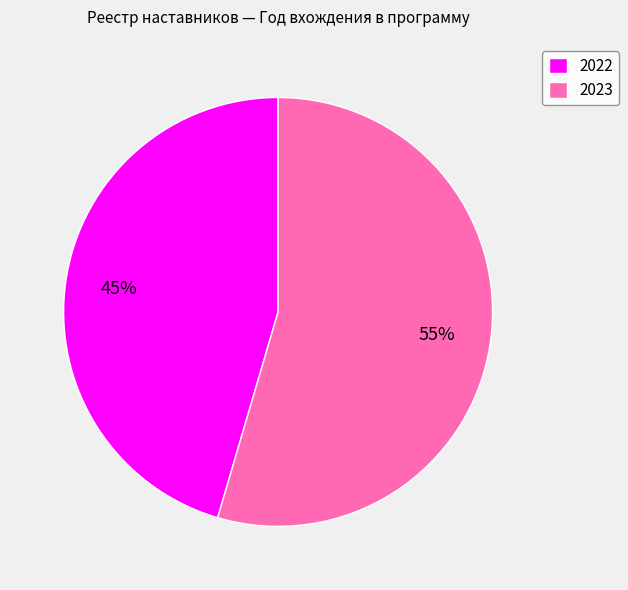

Which category has the smallest portion of the pie?

2022